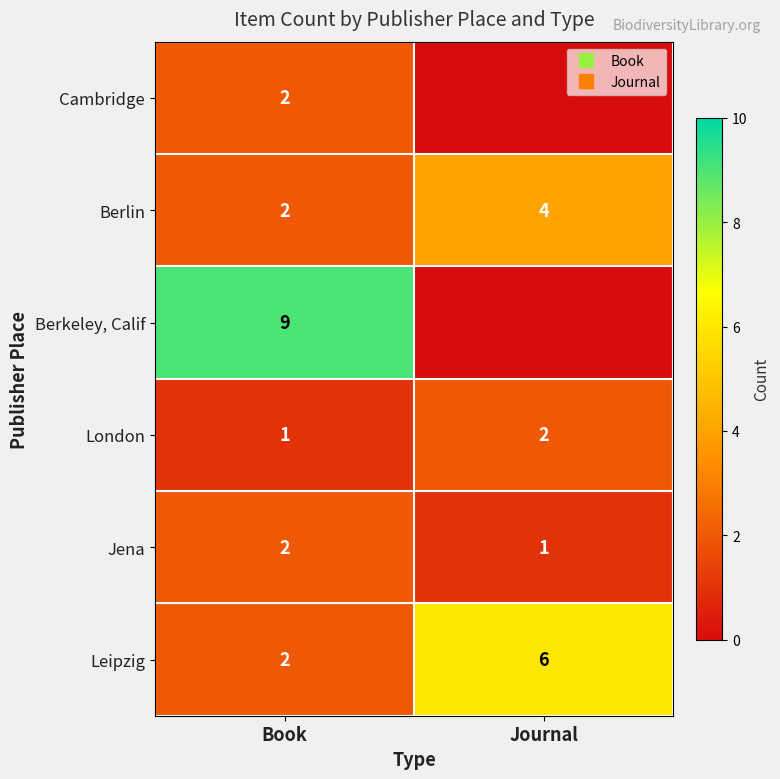

At which category is the sum across all series the highest?

Book